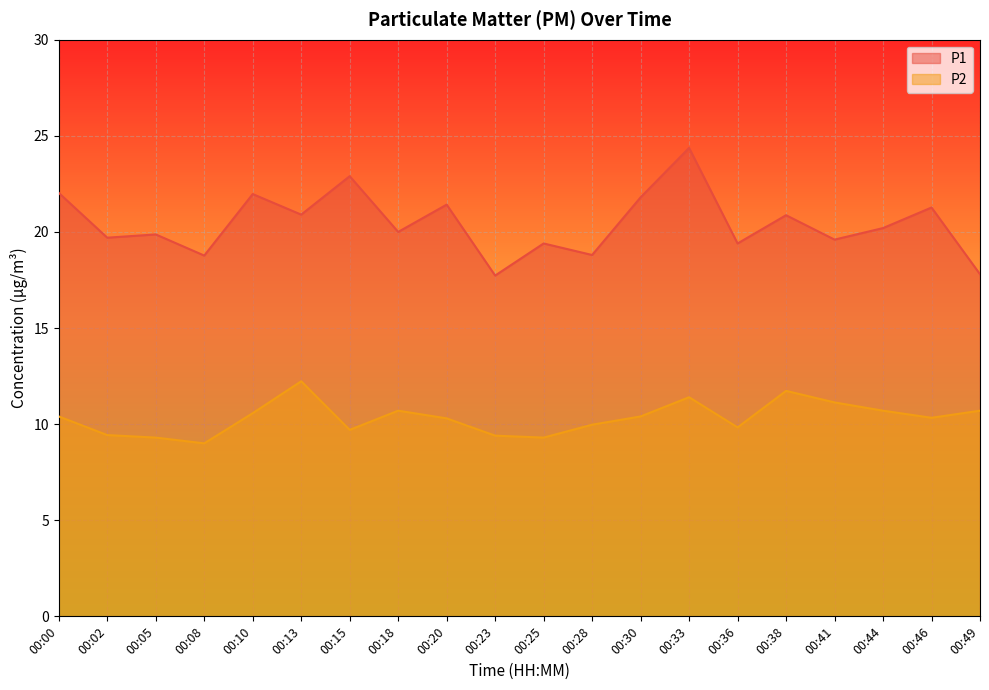

What is the spread (max minus min) of values at 00:00?

11.6